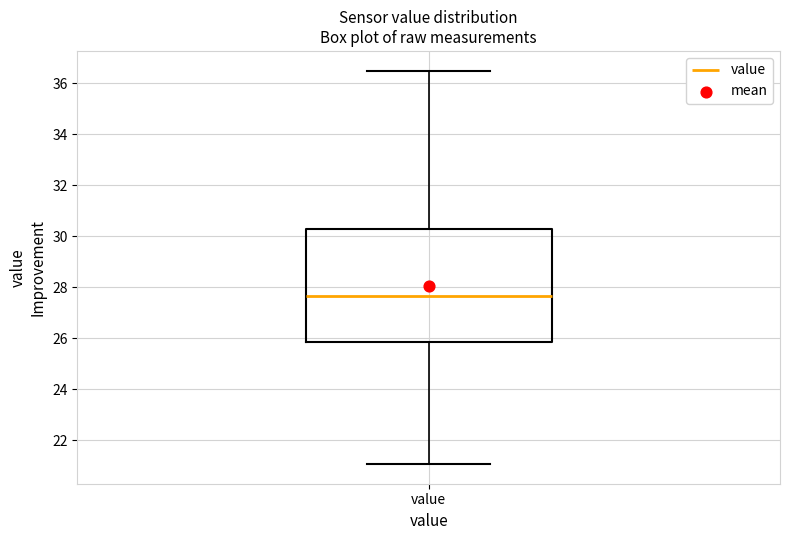

Transcribe this box plot: give where the median line is, the range the box spans, and where the two whiskers end, as read against the y-axis. The values are not printed on the chart, so give them approximately, as read against the axis.

median 27.6, box 25.8 to 30.2, whiskers 21.0 to 36.6